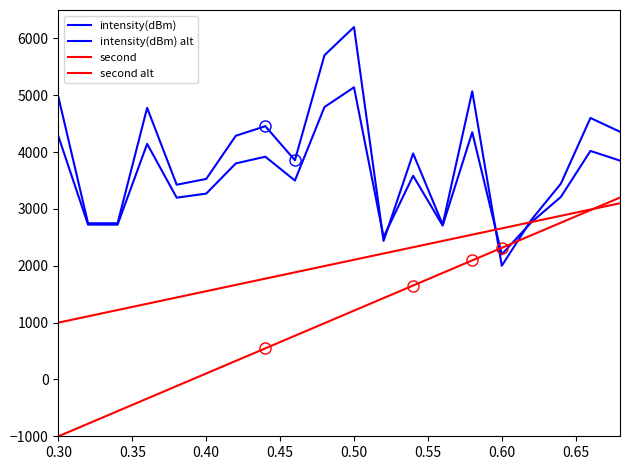

What is the value of the second point at the 6th from the left?

105.3